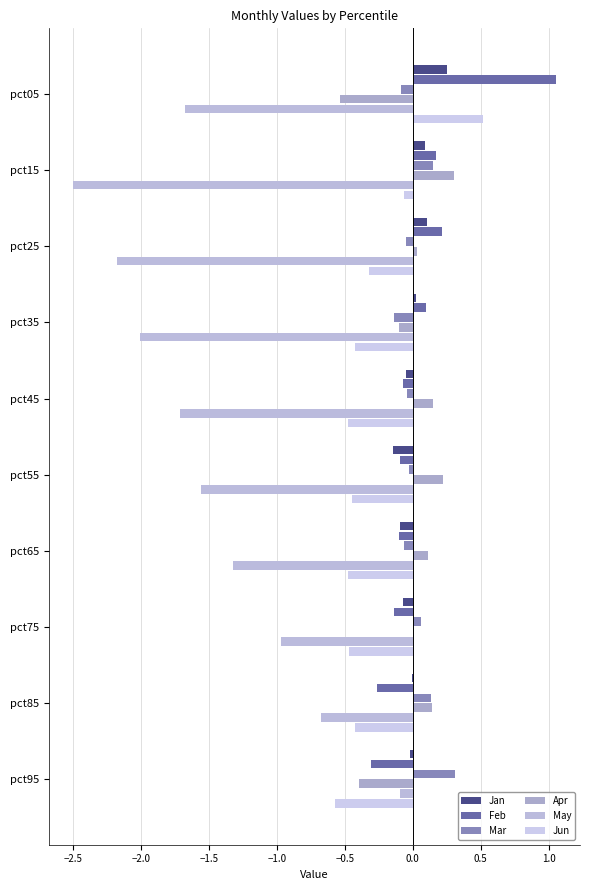

Reading left to right, extract all data points from this chart.

Jan: 0.3	0.1	0.1	0.0	-0.1	-0.1	-0.1	-0.1	-0.0	-0.0
Feb: 1.1	0.2	0.2	0.1	-0.1	-0.1	-0.1	-0.1	-0.3	-0.3
Mar: -0.1	0.2	-0.1	-0.1	-0.0	-0.0	-0.1	0.1	0.1	0.3
Apr: -0.5	0.3	0.0	-0.1	0.1	0.2	0.1	0.0	0.1	-0.4
May: -1.7	-2.5	-2.2	-2.0	-1.7	-1.6	-1.3	-1.0	-0.7	-0.1
Jun: 0.5	-0.1	-0.3	-0.4	-0.5	-0.4	-0.5	-0.5	-0.4	-0.6